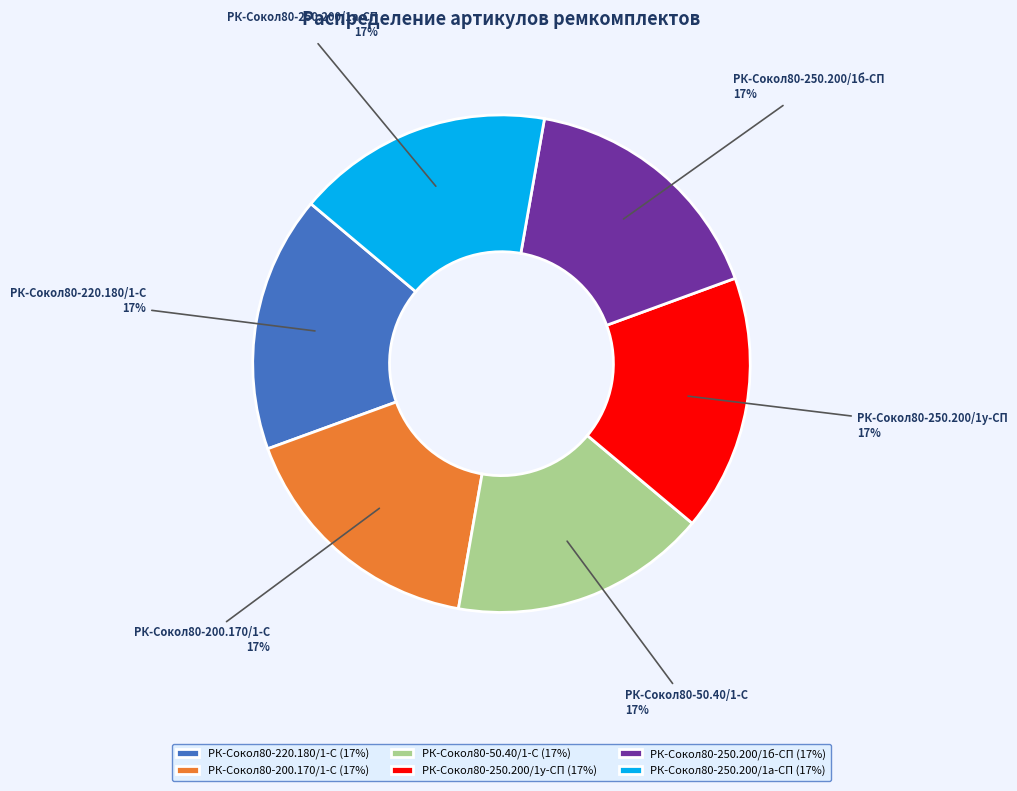

Count the number of slices in the pie.

6